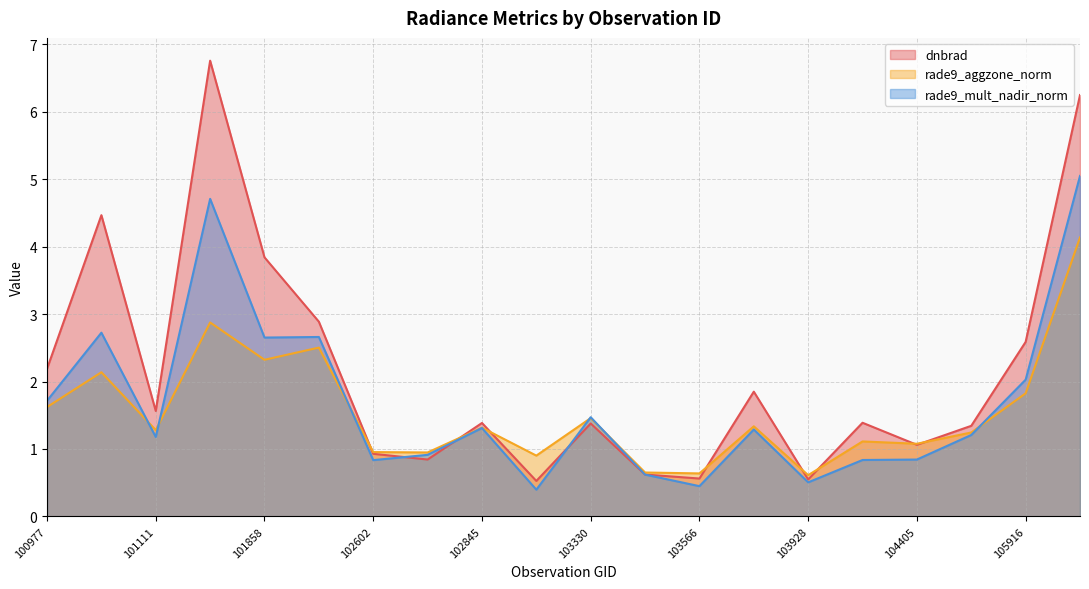

Which category has the lowest value across all series?

103092